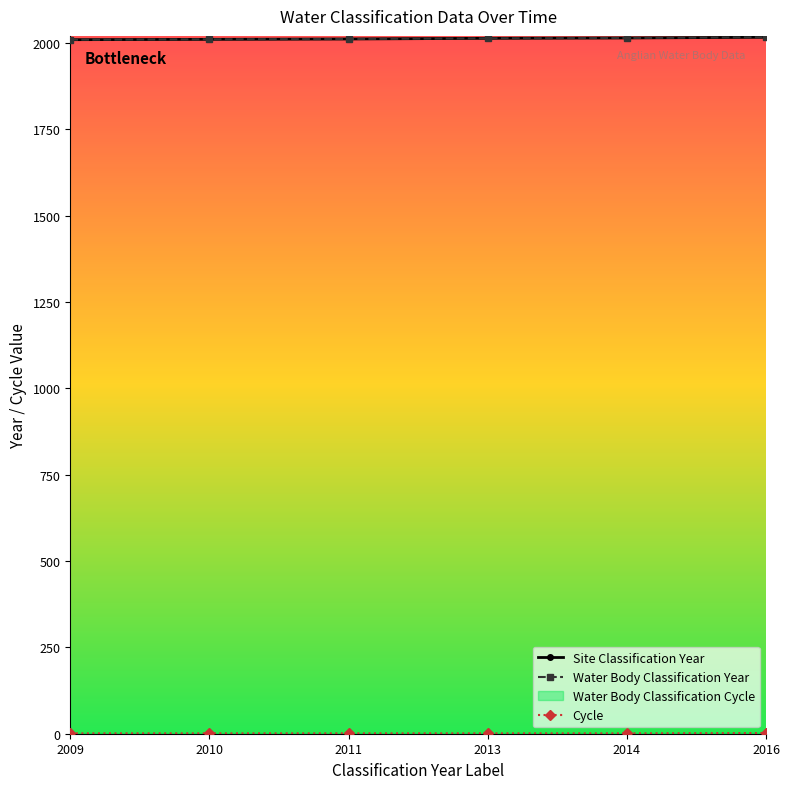

What is the approximate value of Cycle at 2013?

1